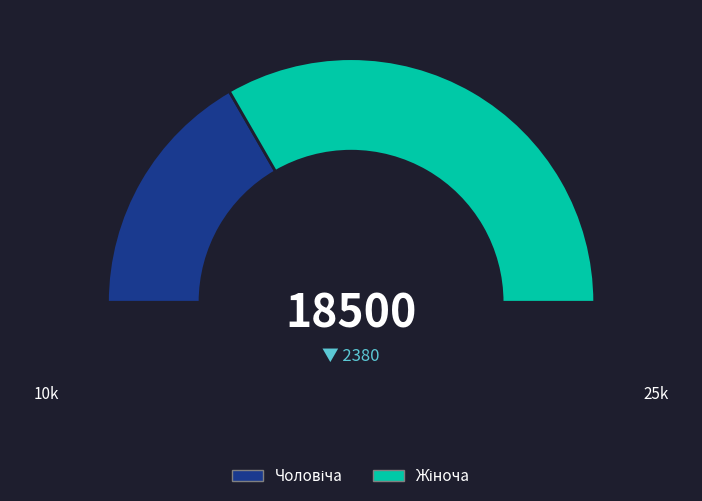

Which slice is the largest?

Жіноча